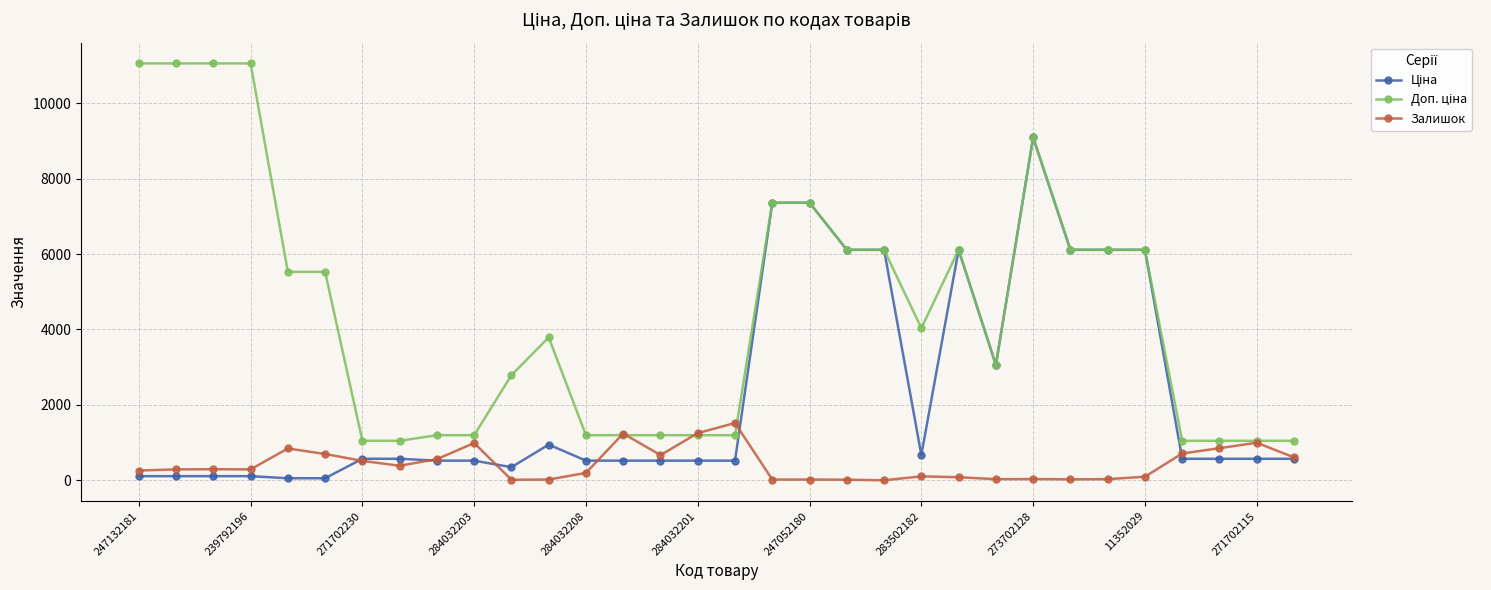

At how many categories does at least one series exceed 8843?

5